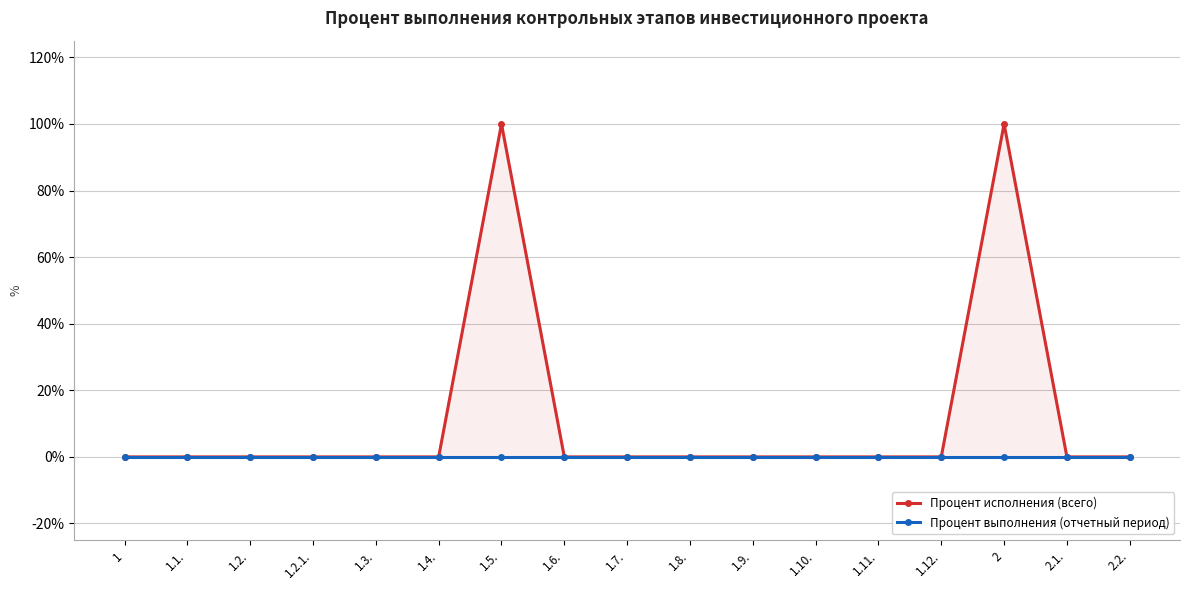

Which series has the largest total across all categories?

Процент исполнения (всего)